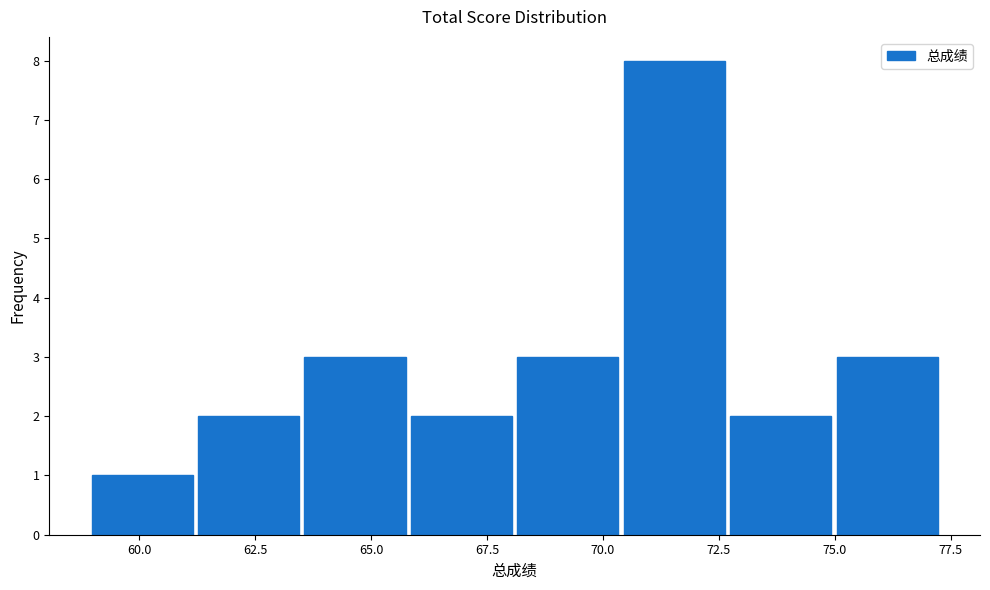

What is the height of the bar covering 63.5 to 66.0 on the x-axis? Neither the bar edges nor the heights are printed on the chart, so give them approximately, as read against the axes.

3